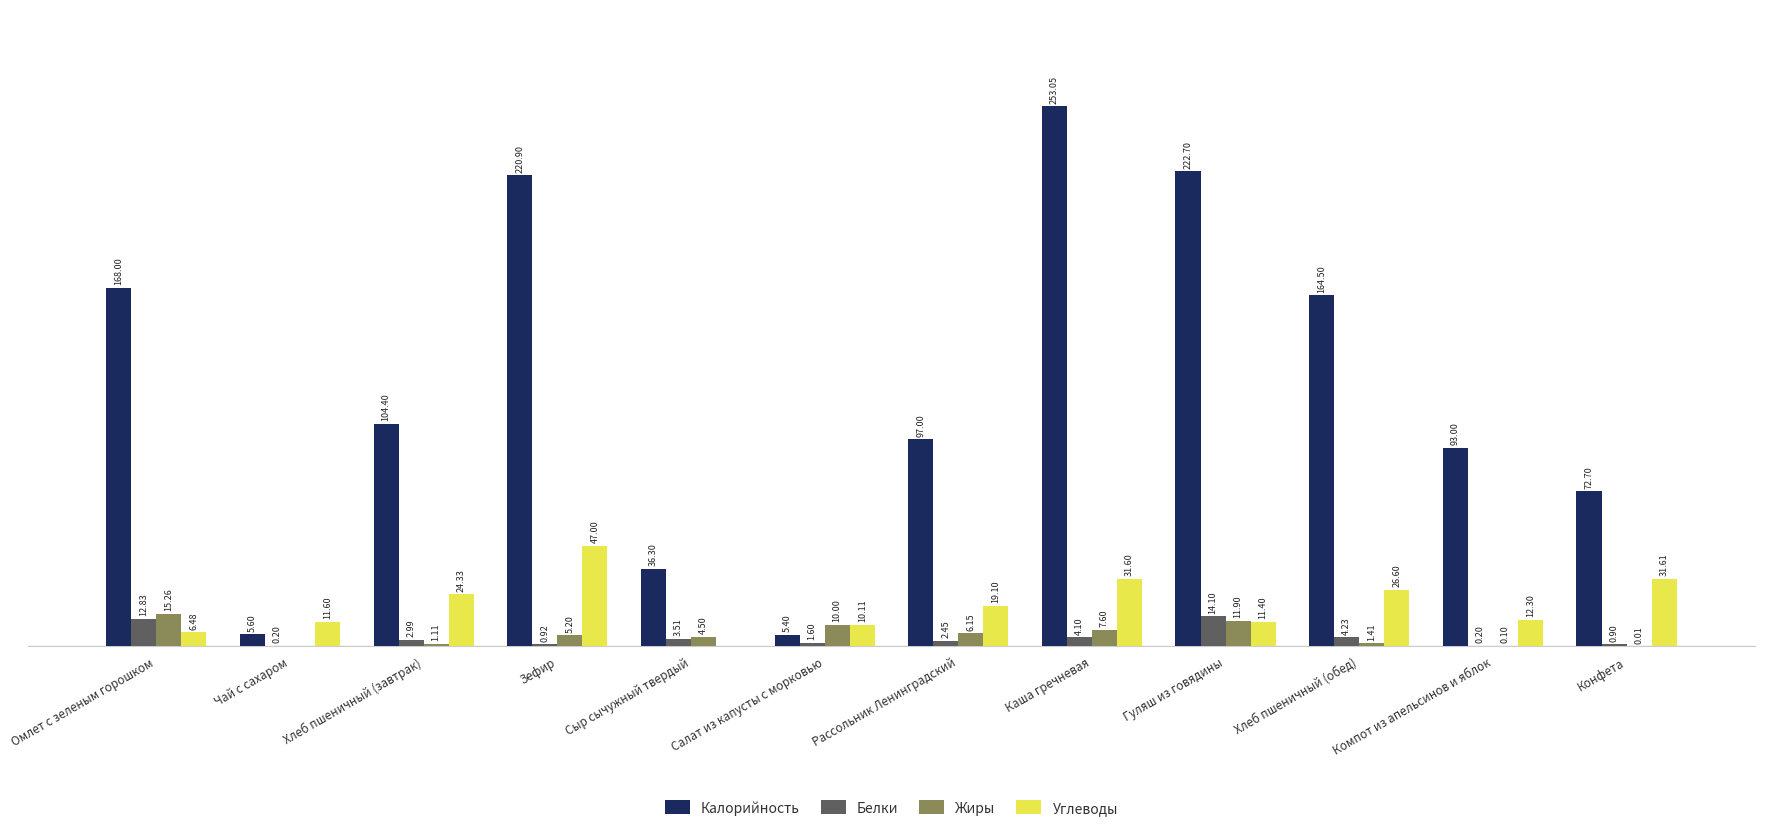

At which label does Калорийность first exceed 104?

Омлет с зеленым горошком